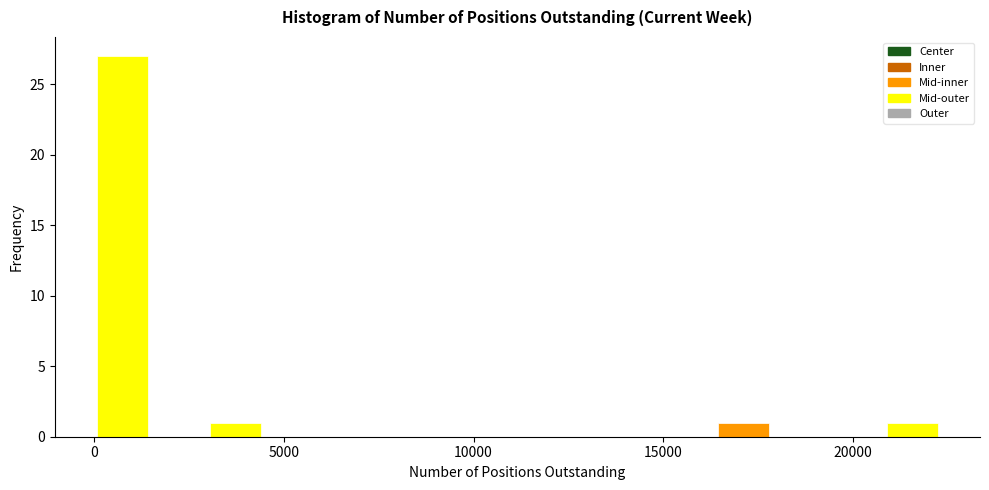

Read against the x-axis, roughly where is the centre of the tallest bar?

500